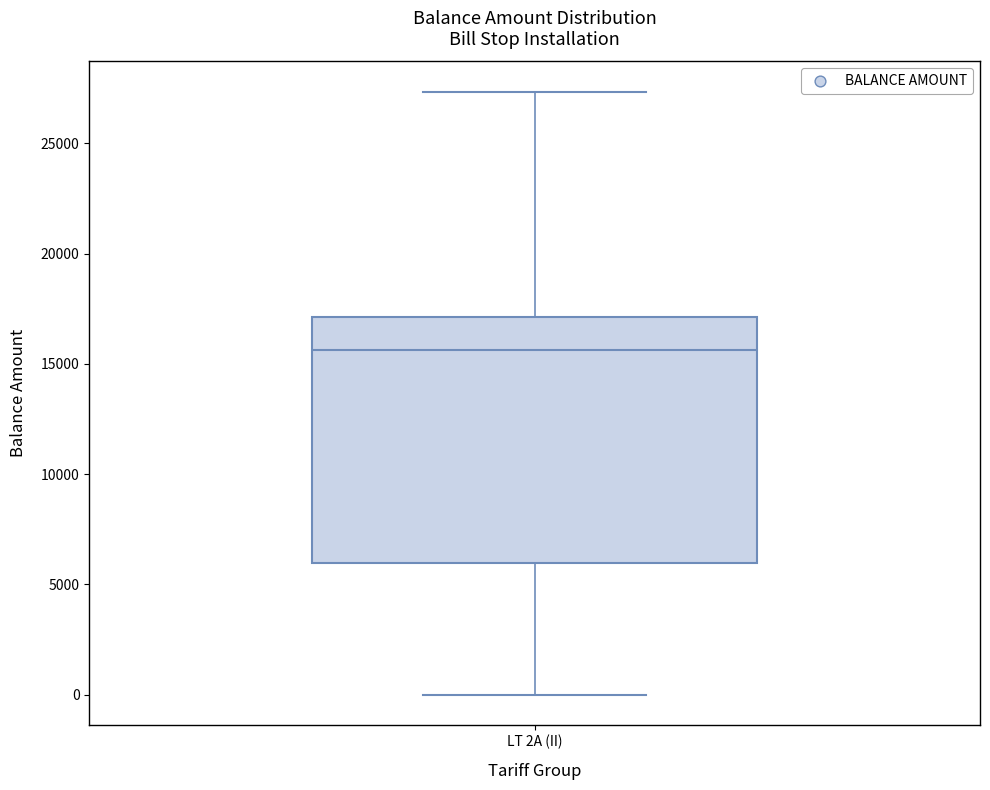

Read this box plot against the y-axis: the position of the median line, the range covered by the box, and the ends of both whiskers. The values are not printed on the chart, so give them approximately, as read against the axis.

median 15500, box 6000 to 17000, whiskers 0 to 27500